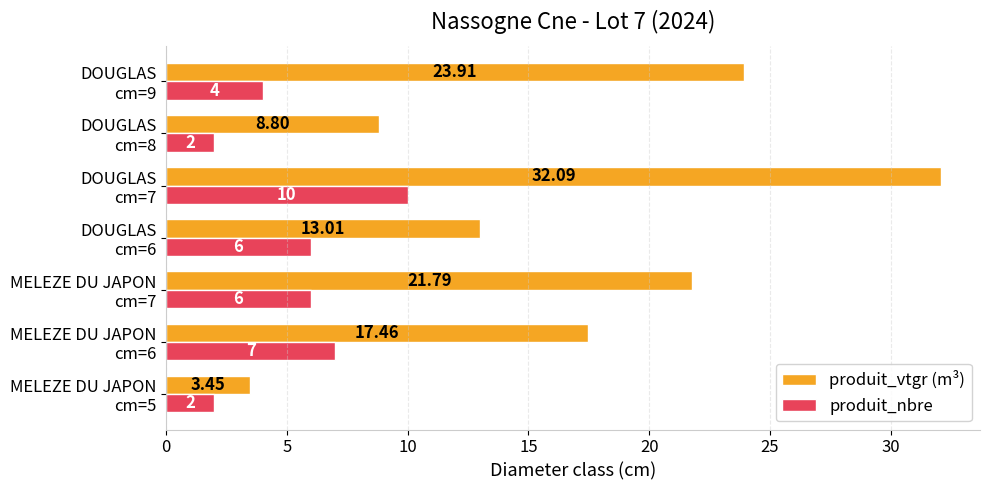

What is the difference between the maximum and minimum values in the produit_nbre series?

8.0